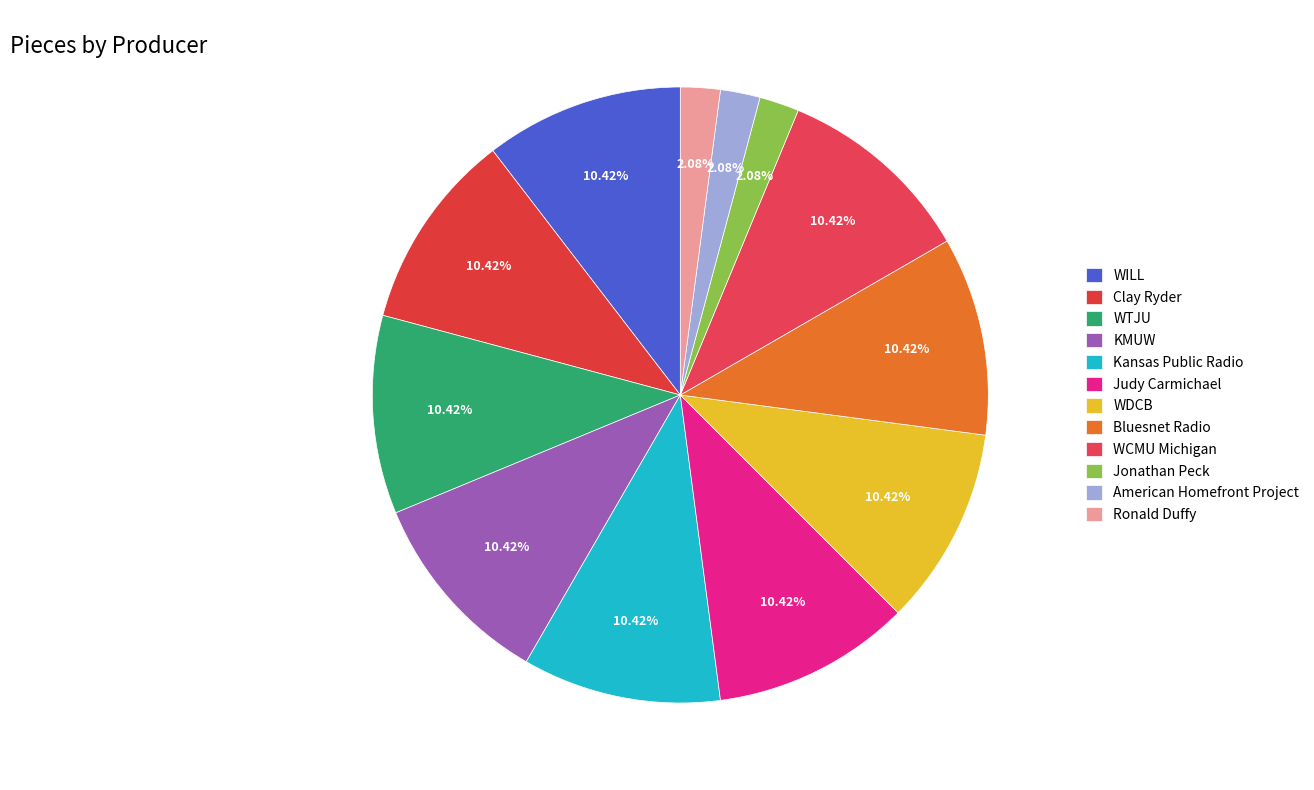

How many slices are in this pie chart?

12